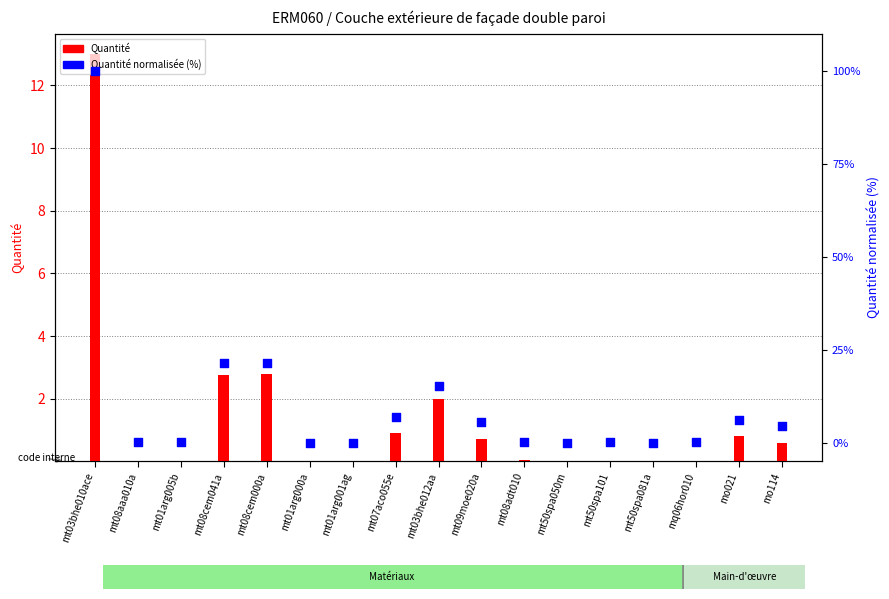

What are all the series names shown in the legend?

Quantité, Quantité normalisée (%)